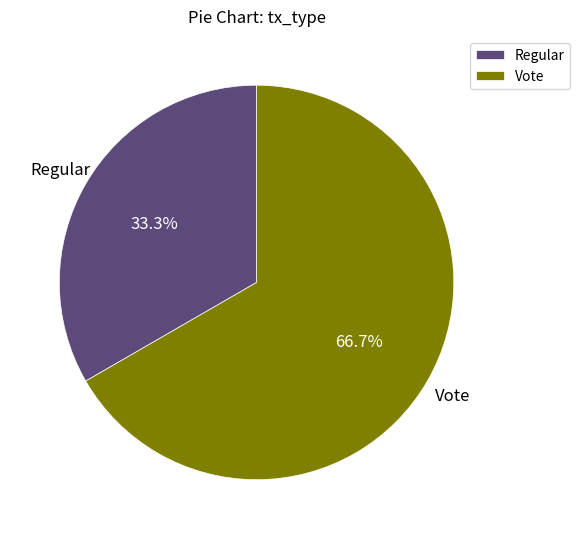

Which category accounts for the majority?

Vote